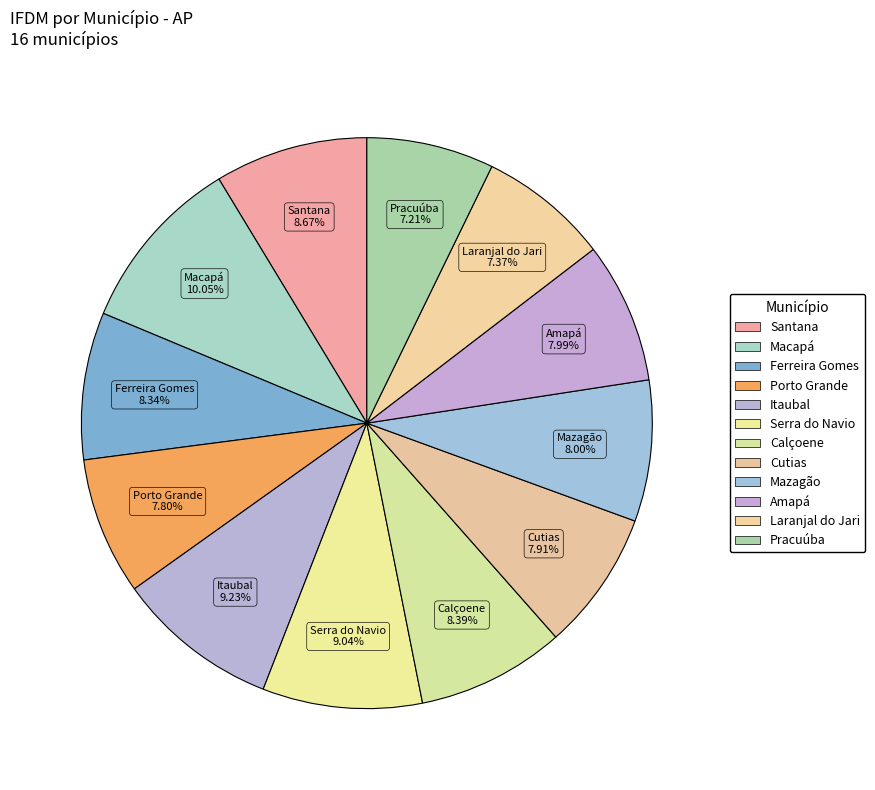

What is the largest slice in the pie chart?

Macapá